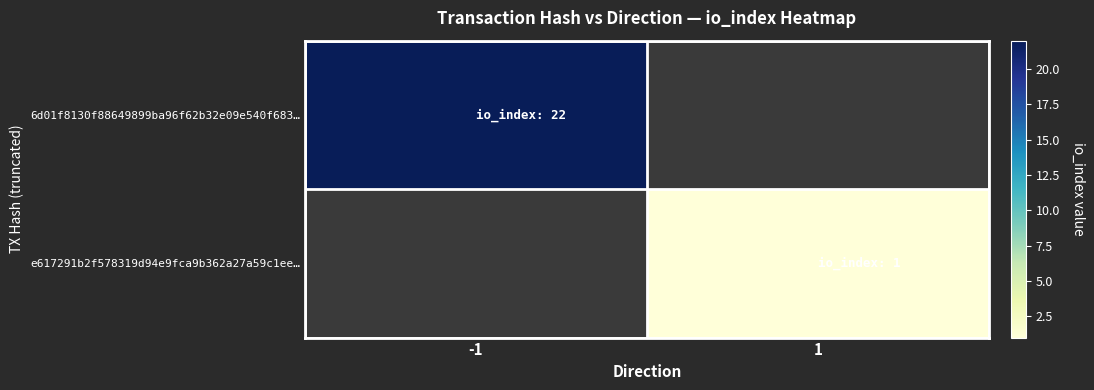

Is the value of 6d01f8130f88649899ba96f62b32e09e540f683… at -1 greater than the value of e617291b2f578319d94e9fca9b362a27a59c1ee… at 1?

Yes